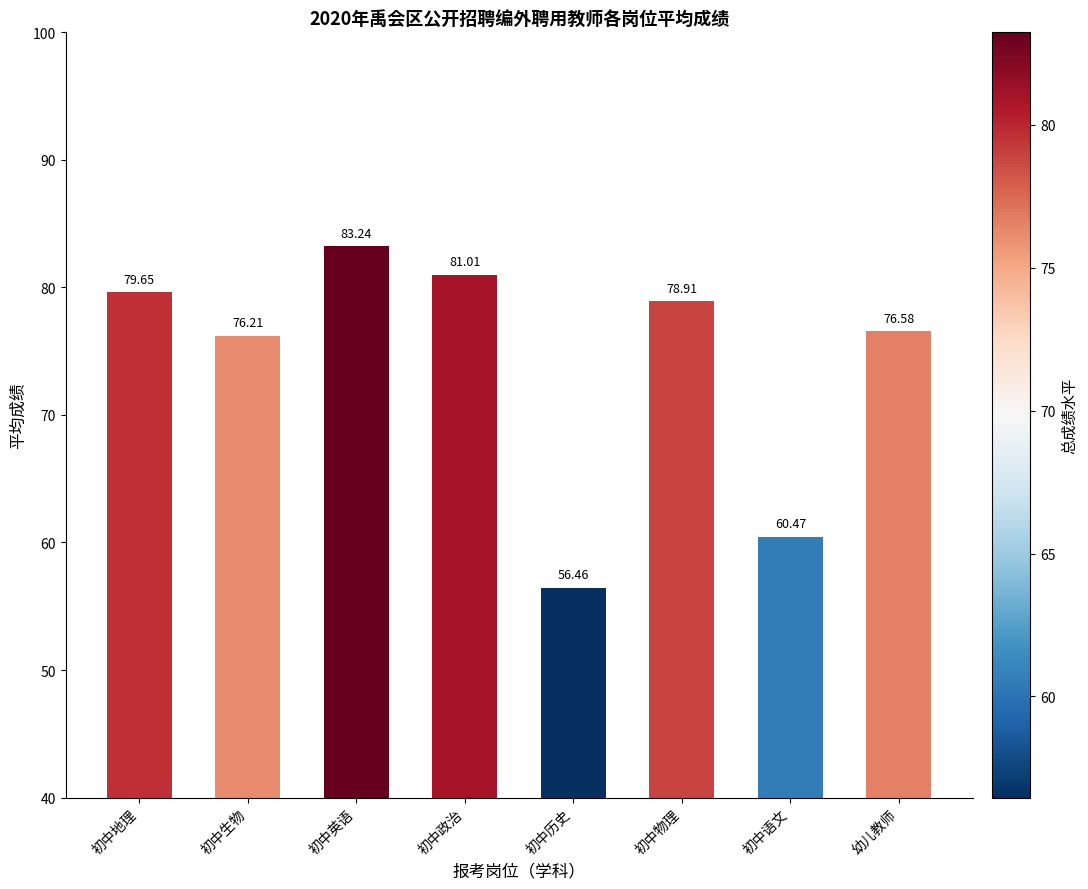

List the labels in order of value, largest first.

初中英语, 初中政治, 初中地理, 初中物理, 幼儿教师, 初中生物, 初中语文, 初中历史